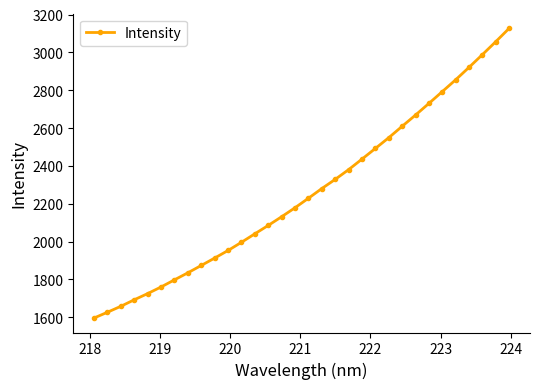

What is the sum of all values?

72313.5